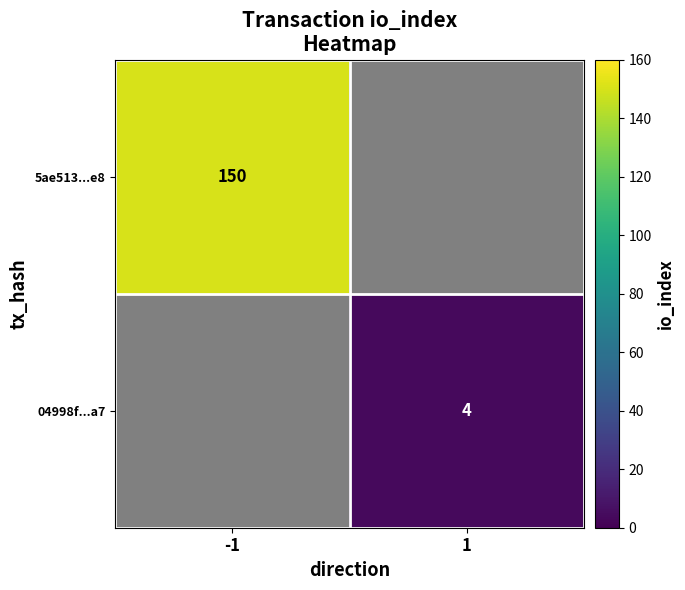

The 5ae513...e8 series shows 199.2 at -1. True or false?

False